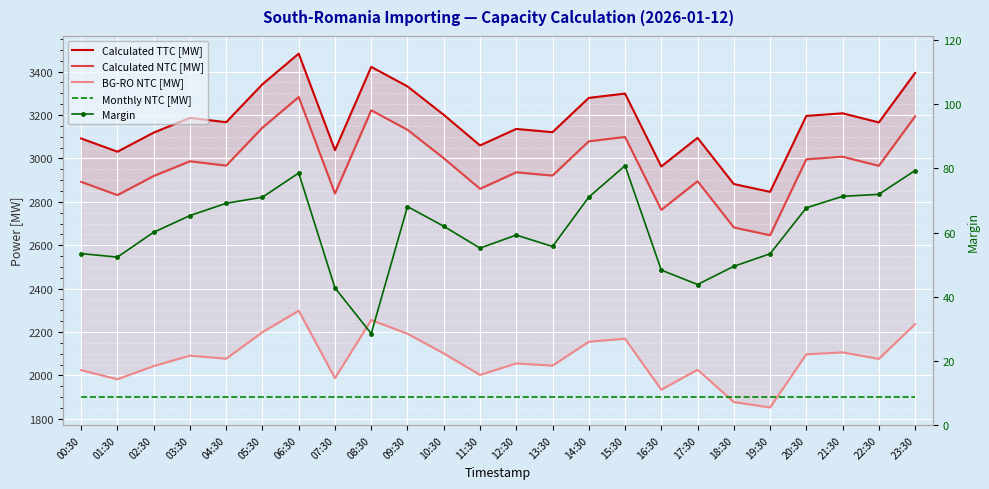

Reading left to right, extract all data points from this chart.

Calculated TTC [MW]: 3092.0	3031.0	3119.0	3187.0	3167.0	3342.0	3483.0	3038.0	3422.0	3332.0	3201.0	3060.0	3136.0	3121.0	3279.0	3299.0	2963.0	3095.0	2882.0	2846.0	3196.0	3208.0	3166.0	3394.0
Calculated NTC [MW]: 2892.0	2831.0	2919.0	2987.0	2967.0	3142.0	3283.0	2838.0	3222.0	3132.0	3001.0	2860.0	2936.0	2921.0	3079.0	3099.0	2763.0	2895.0	2682.0	2646.0	2996.0	3008.0	2966.0	3194.0
BG-RO NTC [MW]: 2024.0	1982.0	2043.0	2091.0	2077.0	2199.0	2298.0	1987.0	2255.0	2192.0	2101.0	2002.0	2055.0	2045.0	2155.0	2169.0	1934.0	2026.0	1877.0	1852.0	2097.0	2106.0	2076.0	2236.0
Monthly NTC [MW]: 1900.0	1900.0	1900.0	1900.0	1900.0	1900.0	1900.0	1900.0	1900.0	1900.0	1900.0	1900.0	1900.0	1900.0	1900.0	1900.0	1900.0	1900.0	1900.0	1900.0	1900.0	1900.0	1900.0	1900.0
Margin: 53.5	52.4	60.1	65.3	69.1	71.0	78.6	42.8	28.5	68.1	62.0	55.2	59.2	55.7	71.0	80.8	48.3	43.8	49.5	53.4	67.7	71.3	71.9	79.3